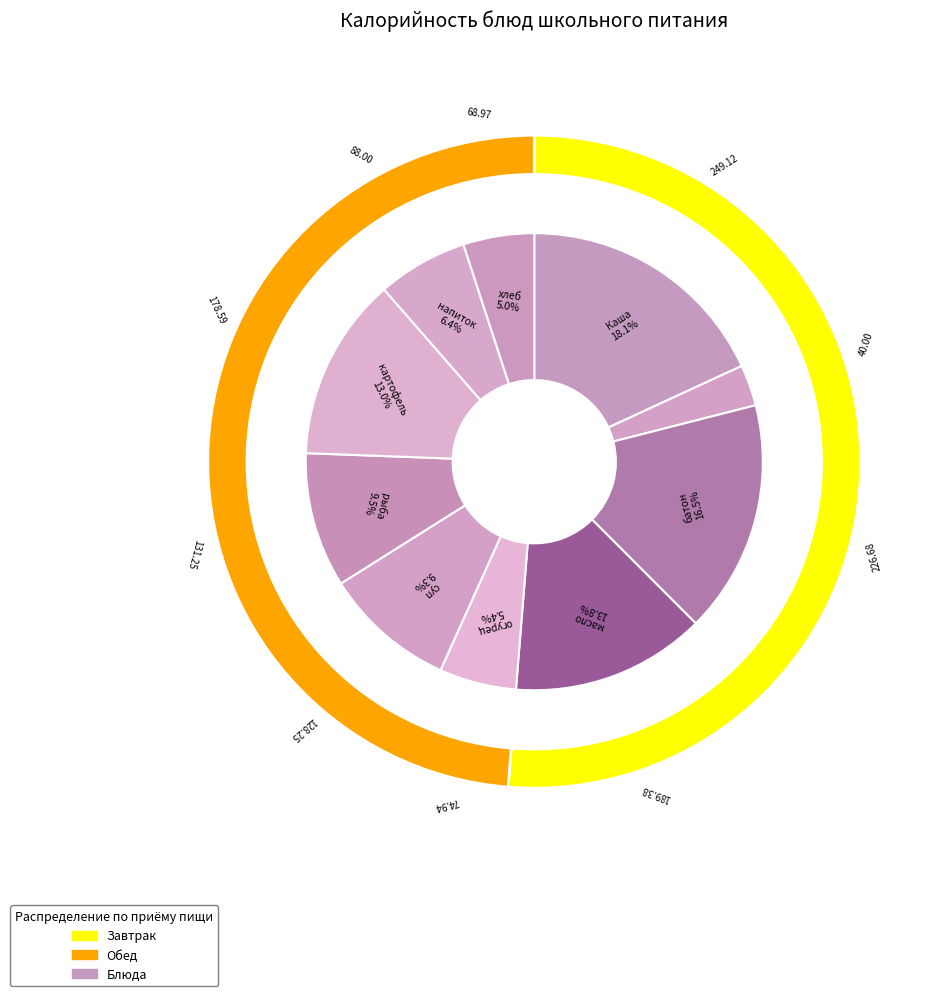

Between хлеб ржаной and батон, which is larger?

батон